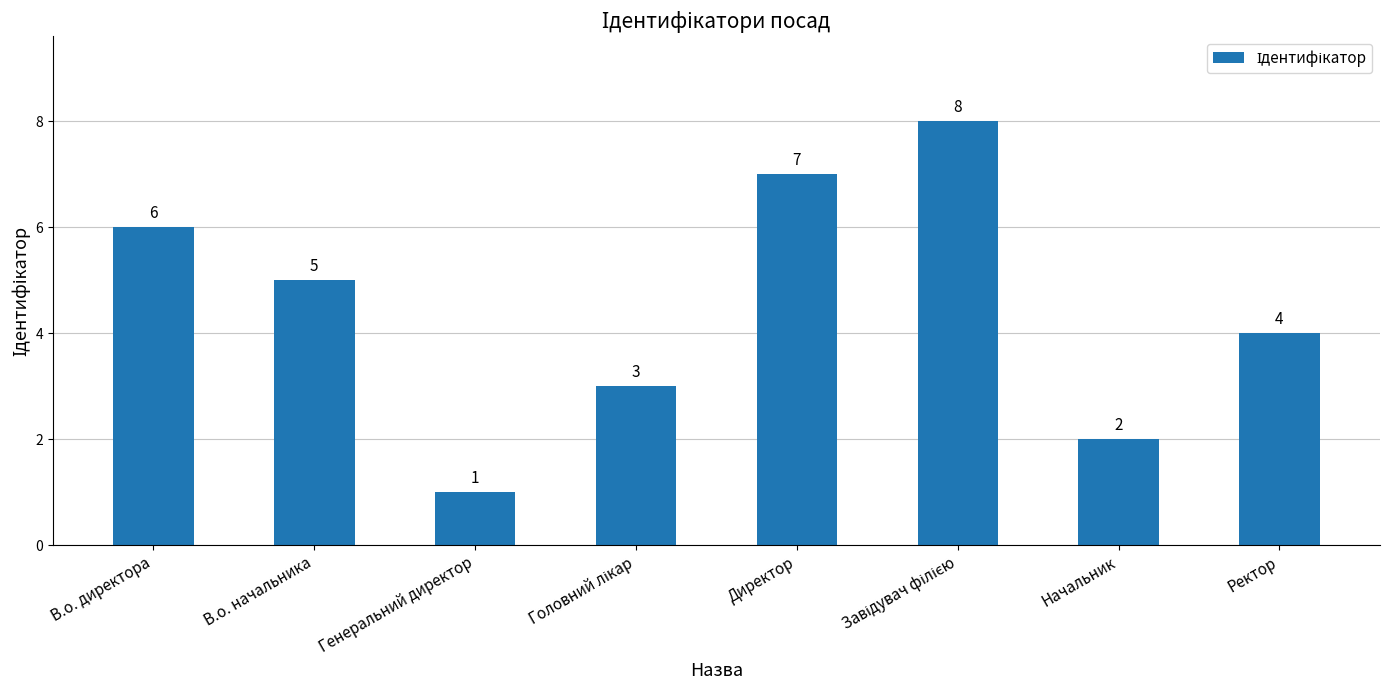

What is the difference between the maximum and minimum values?

7